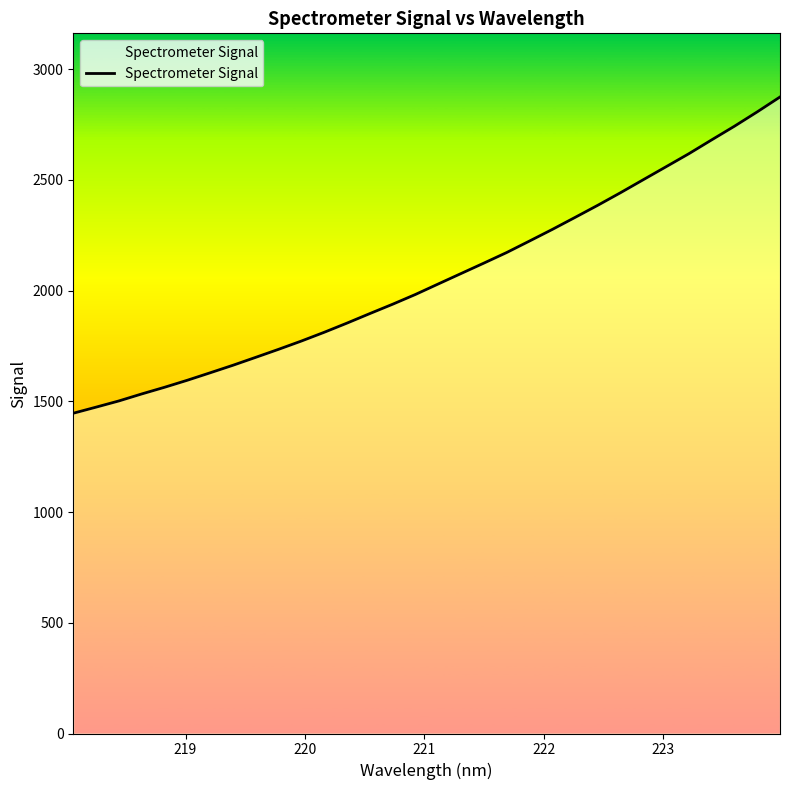

What is the smallest value displayed?

1446.5